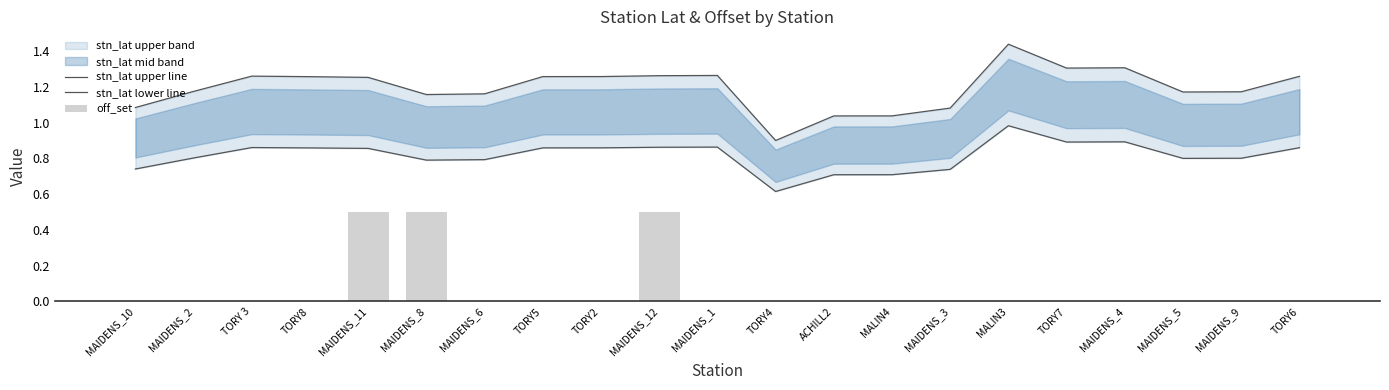

Between MAIDENS_12 and TORY7, which is larger?

TORY7